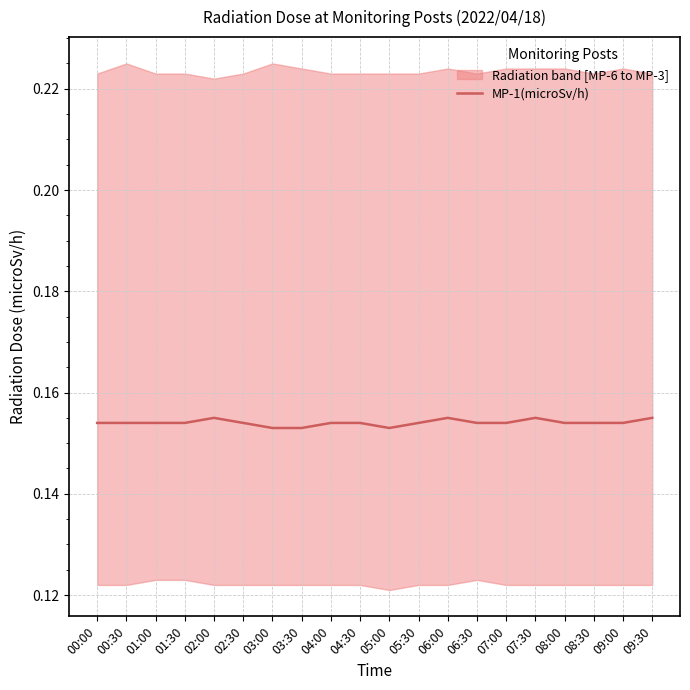

Which label corresponds to the smallest value in the chart?

03:00